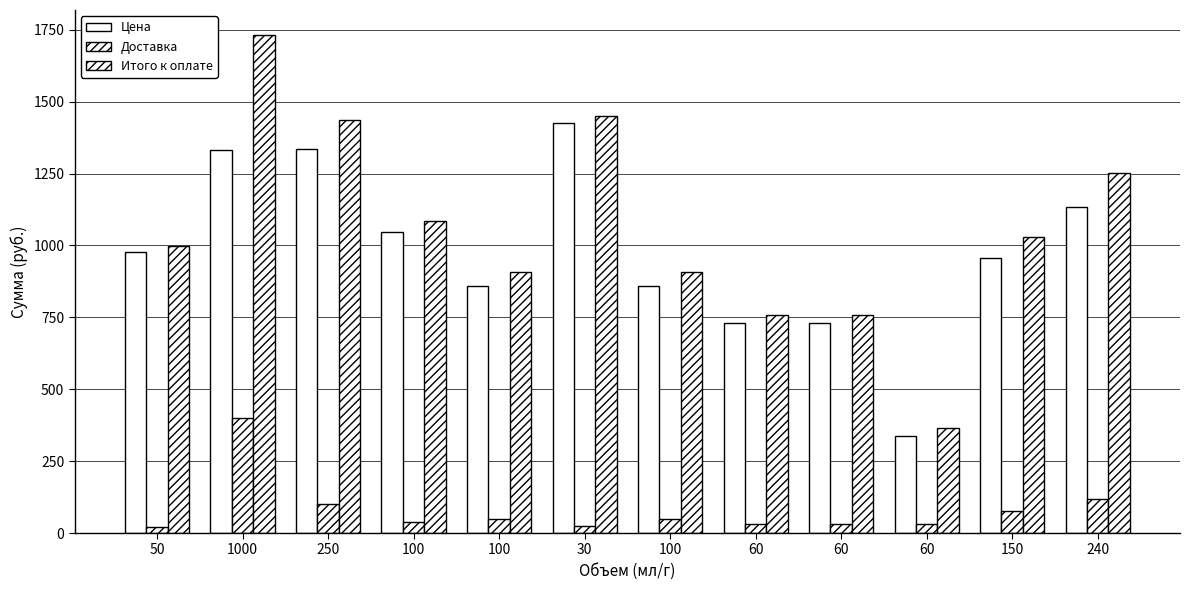

How many bars are there in each group?

3